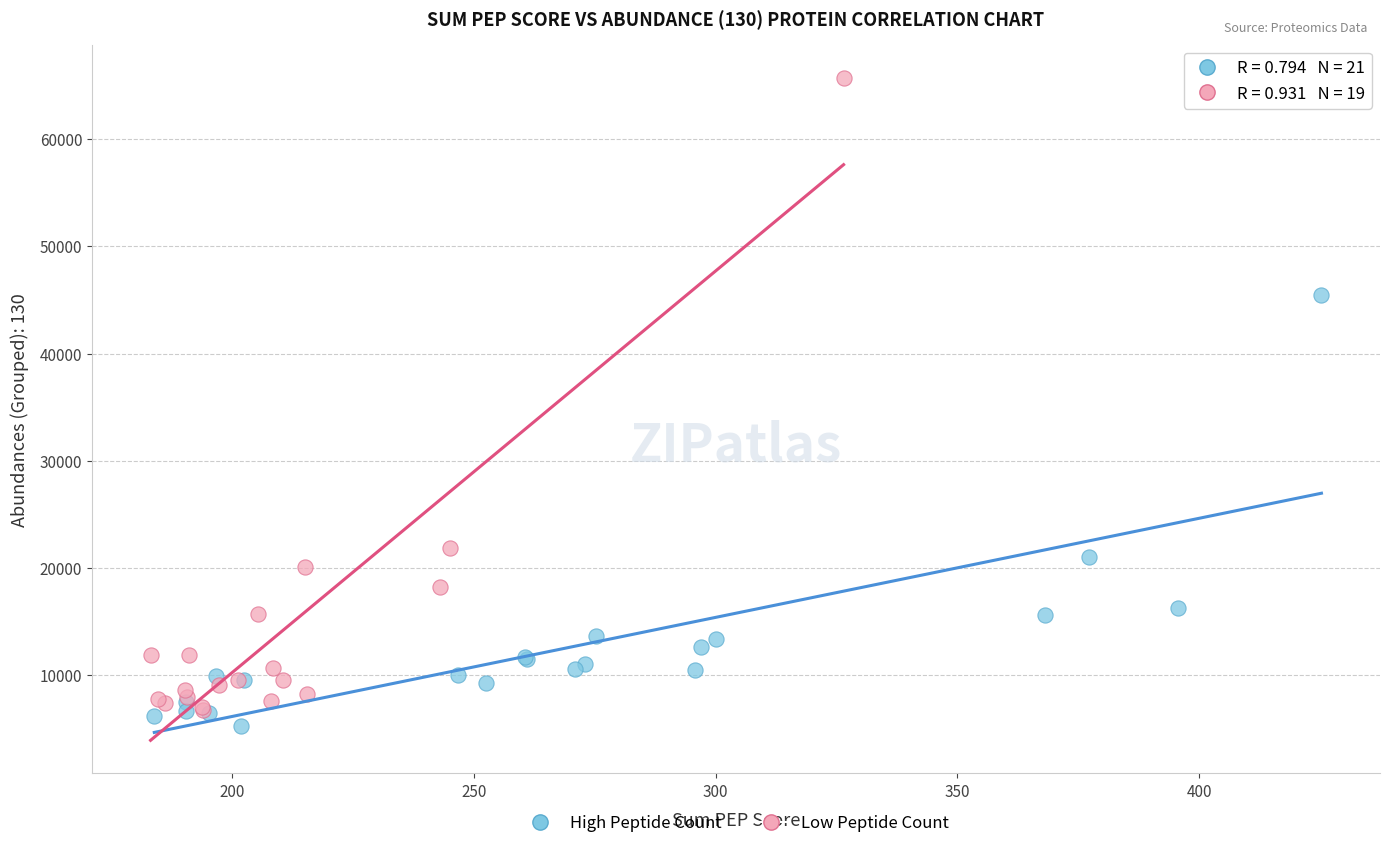

Which series reaches the maximum Y coordinate?

Low Peptide Count